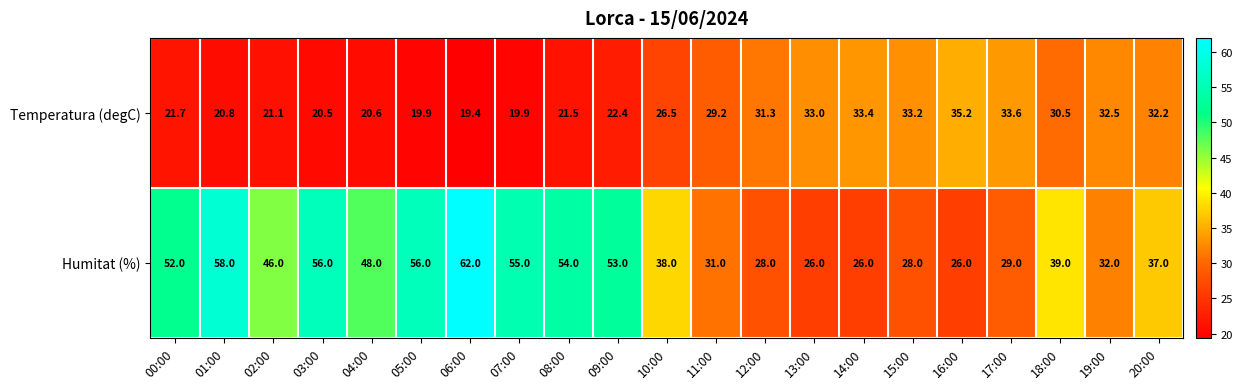

True or false: Temperatura (degC) has a value of 22.4 at 19:00.

False